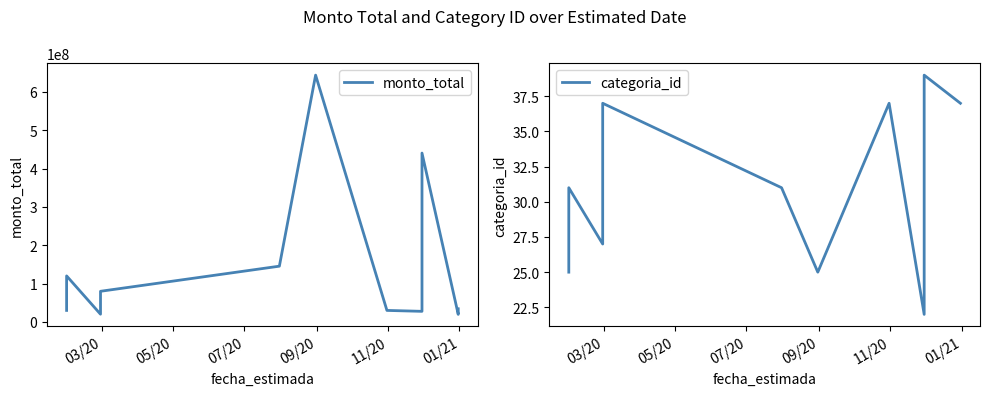

What is the minimum value for monto_total?

19653100